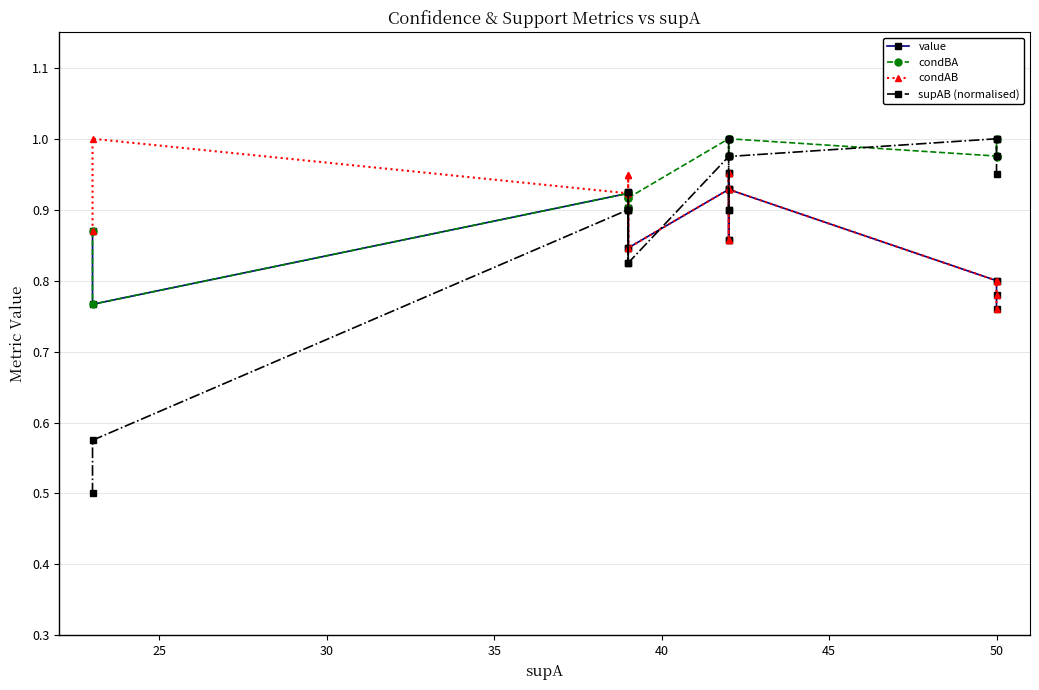

True or false: condBA has more than 0 points higher than both neighbors.

True